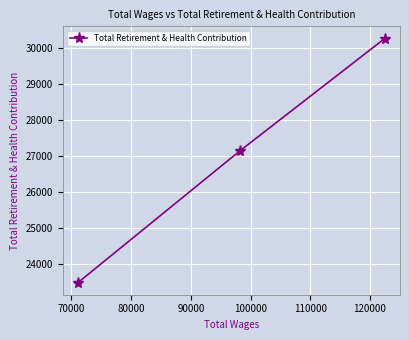

What is the minimum value shown in the chart?

23485